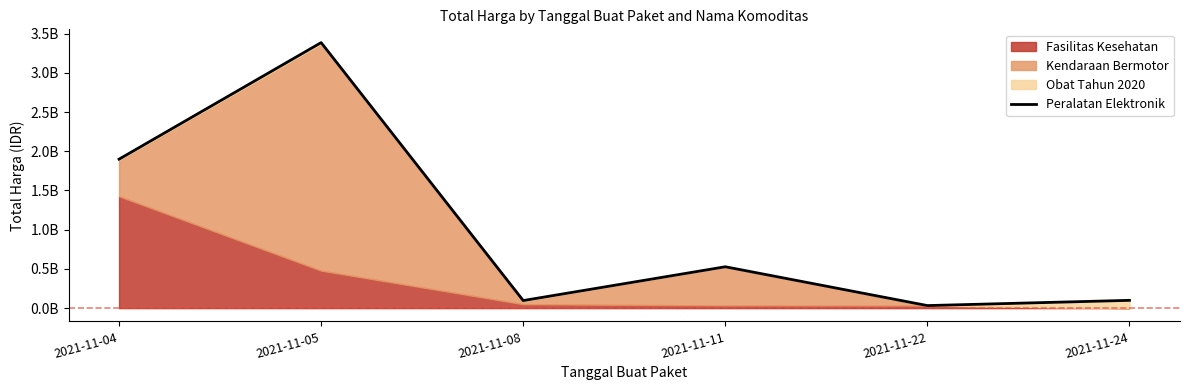

Which has a higher value, 2021-11-05 or 2021-11-08?

2021-11-05